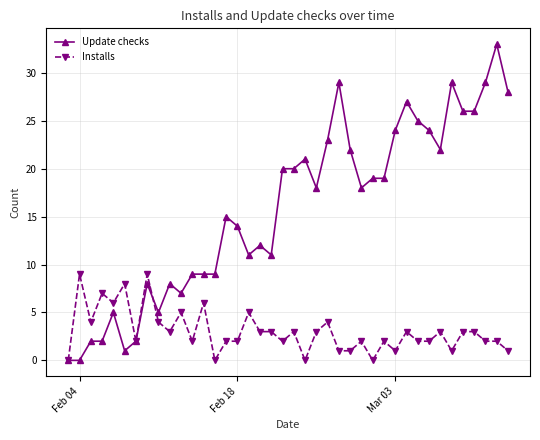

Rank the series by their maximum value, from highest to lowest.

Update checks, Installs